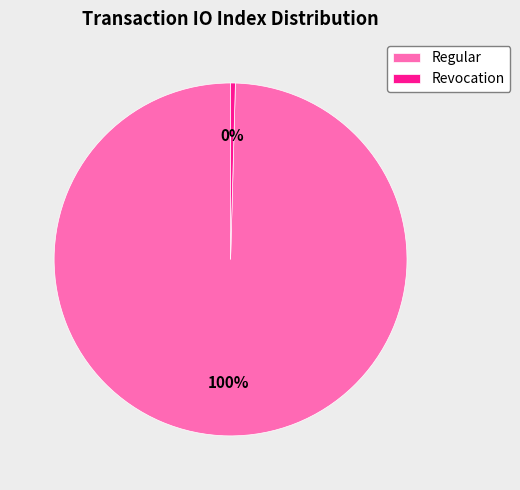

Rank the categories by value from highest to lowest.

Regular, Revocation